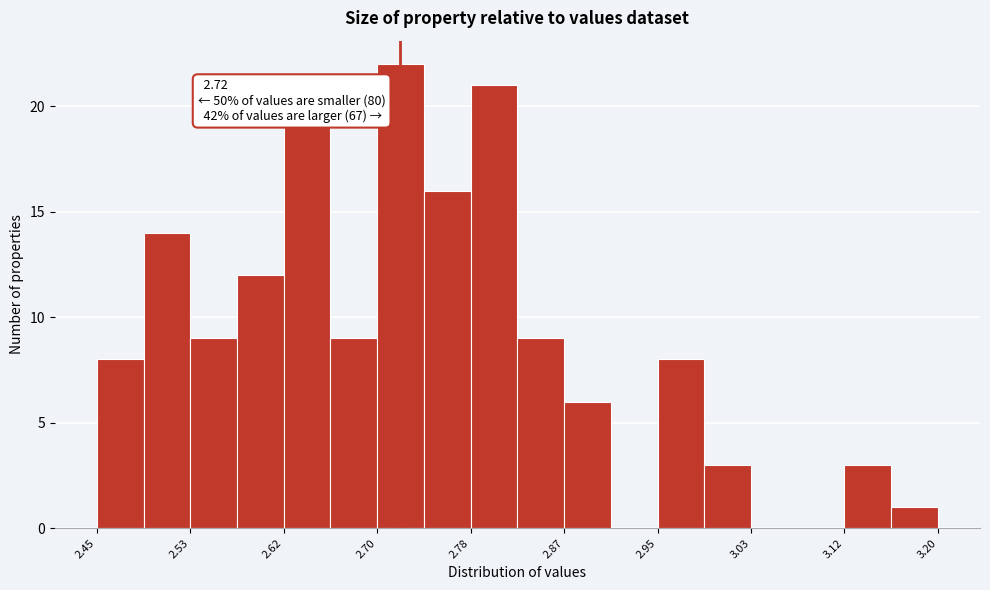

Over which range of the x-axis is the bar tallest?

2.70 to 2.74